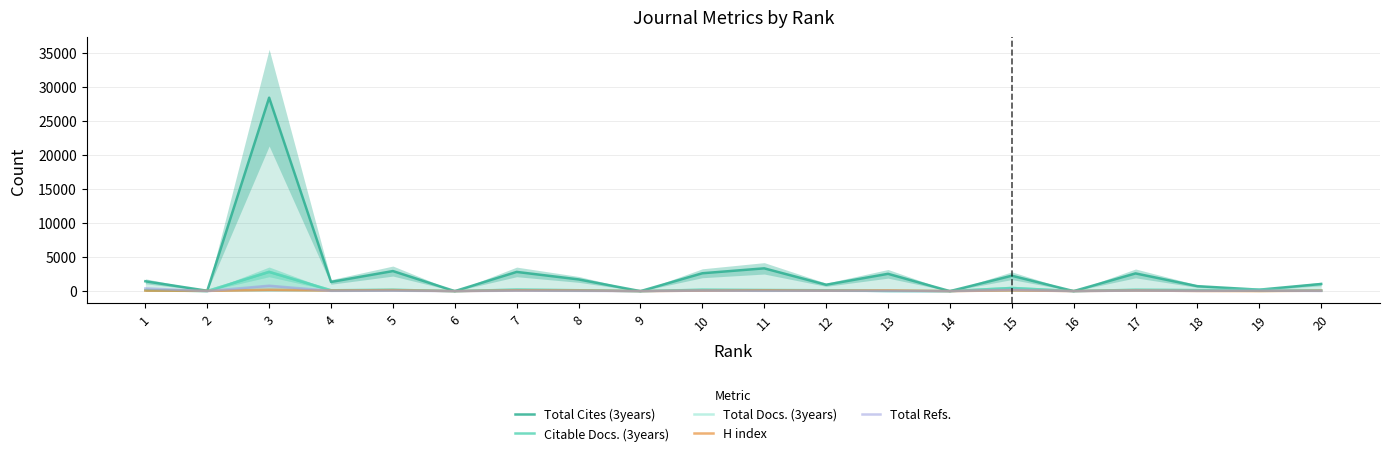

What is the difference between the maximum and minimum values in the Total Cites (3years) series?

28458